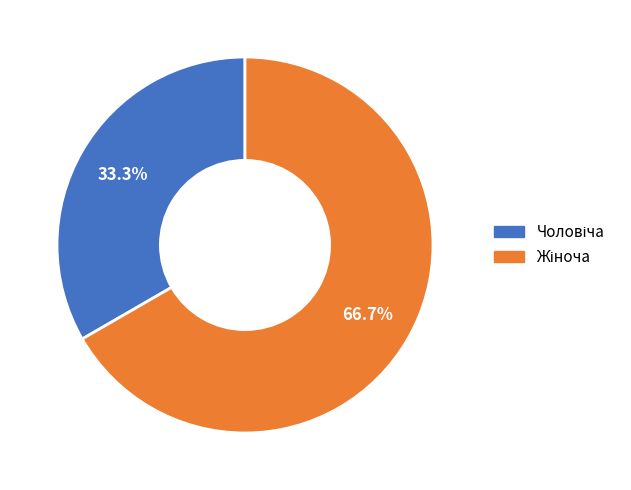

Is there any slice that represents more than half of the pie?

Yes